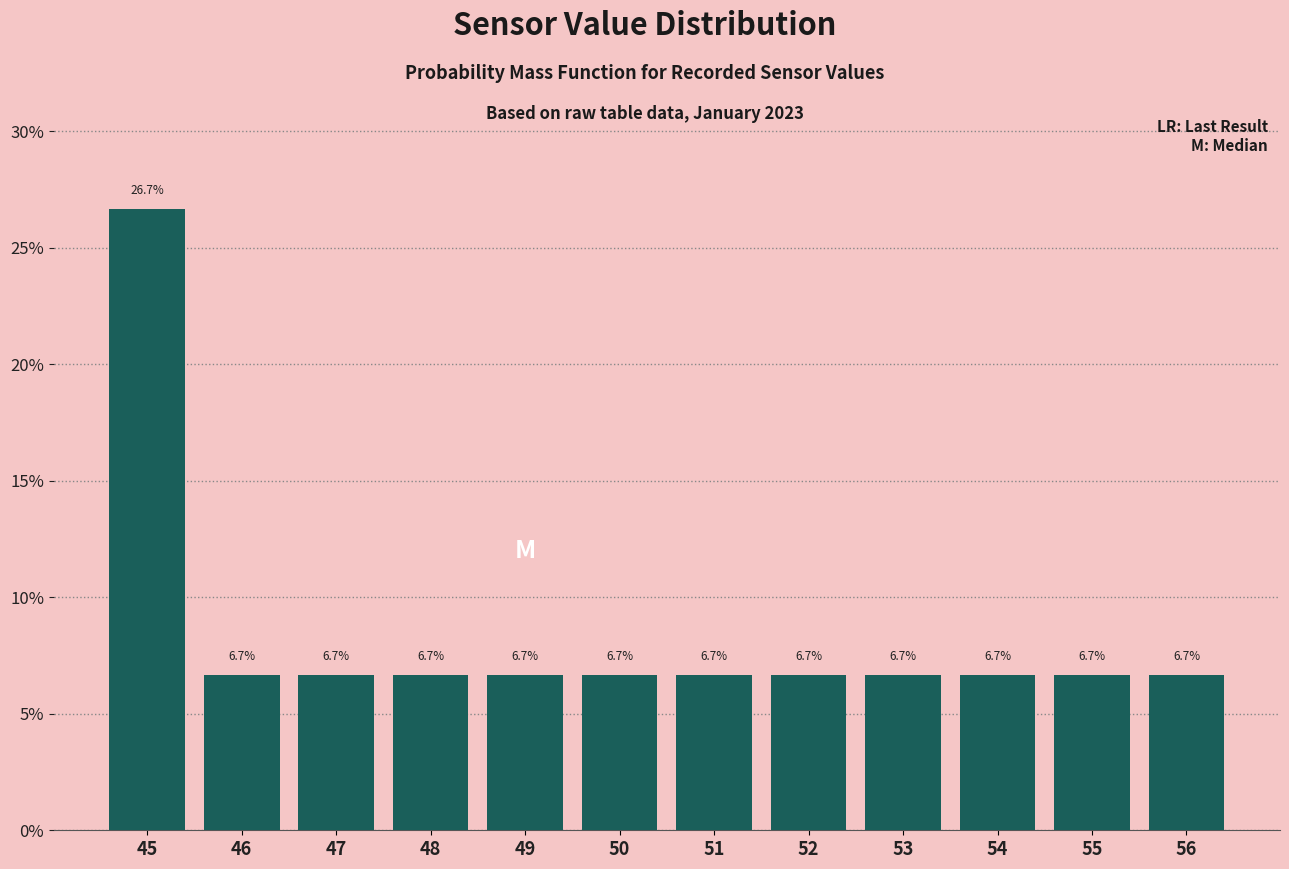

Reading left to right, what are all the values shown in this chart?

26.7	6.7	6.7	6.7	6.7	6.7	6.7	6.7	6.7	6.7	6.7	6.7